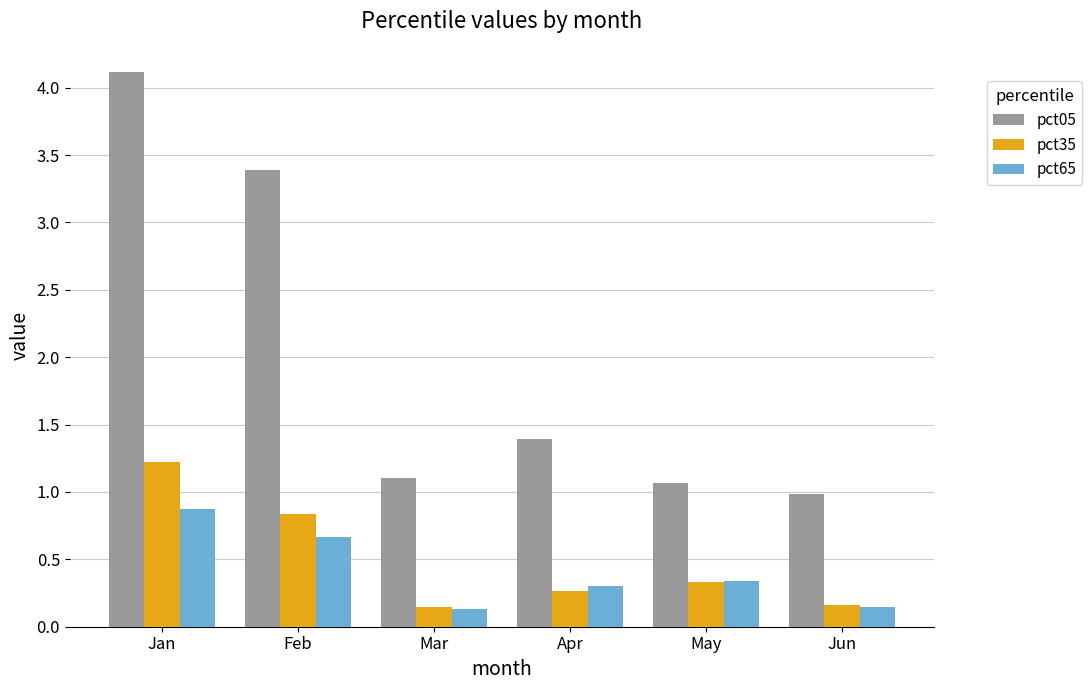

How many series are shown in this chart?

3